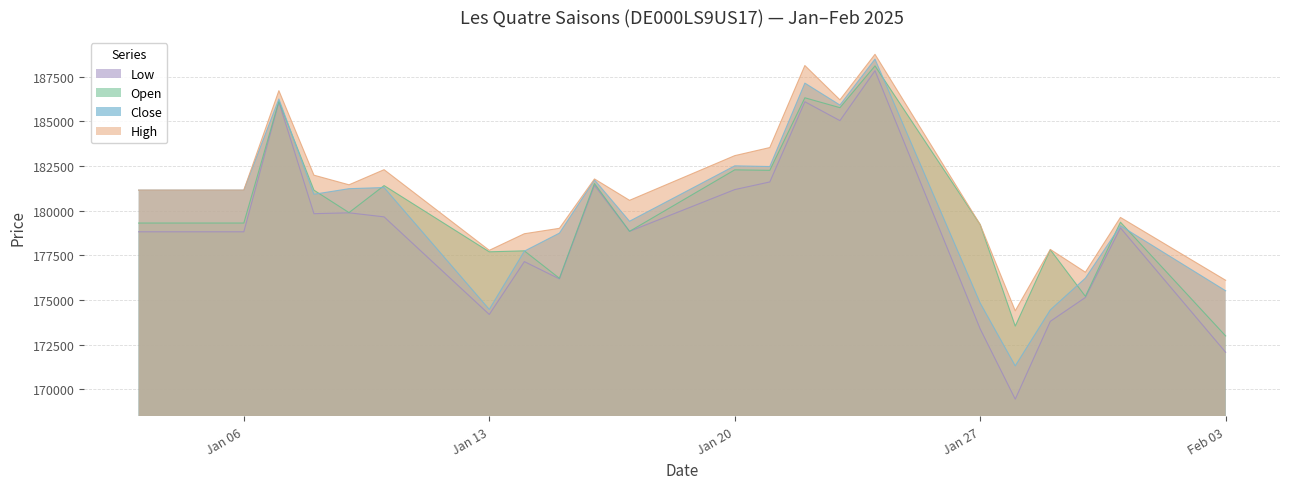

True or false: Low and Close cross at least once.

False